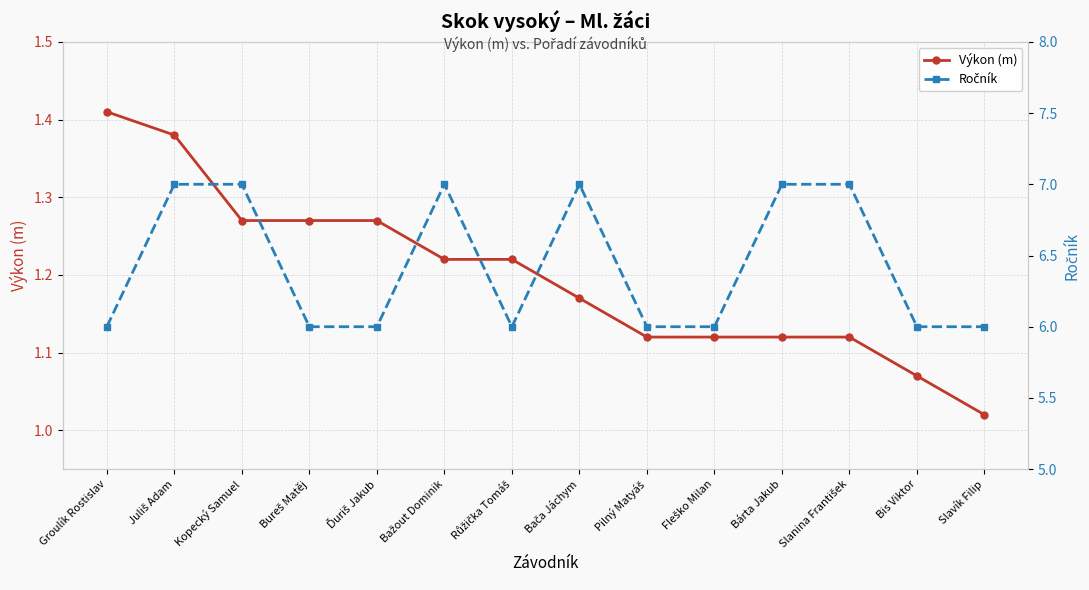

What is the minimum value shown in the chart?

1.0